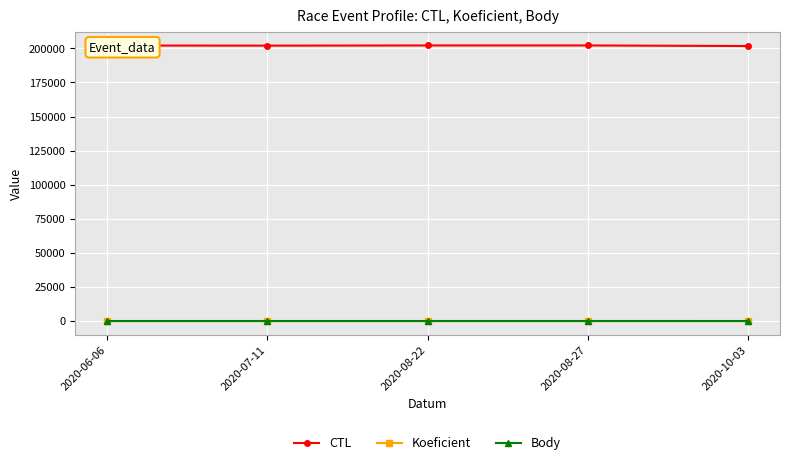

True or false: Body and CTL cross at least once.

False